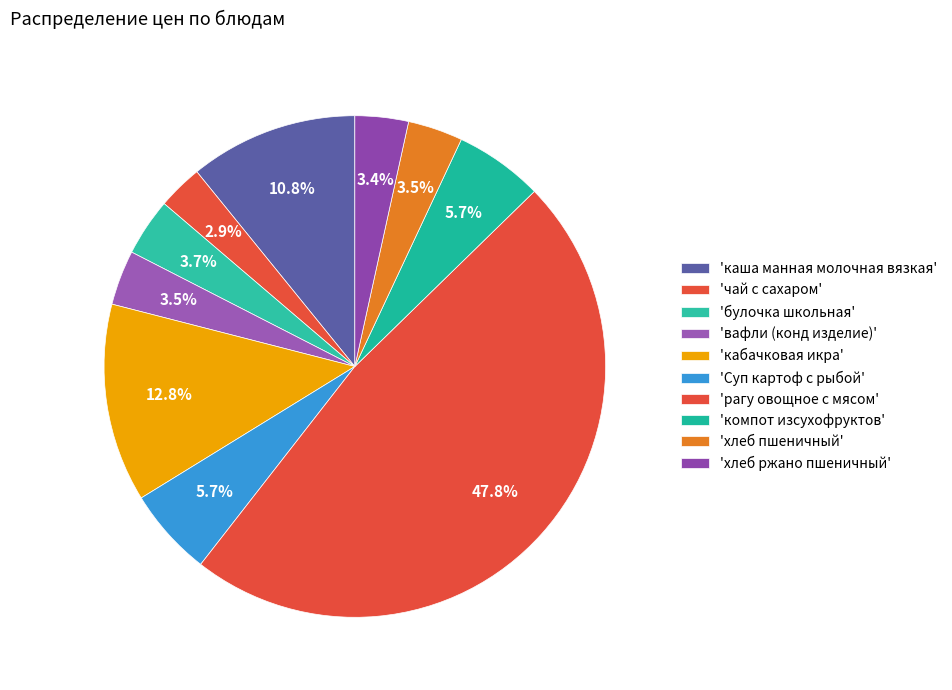

How many slices are in this pie chart?

10